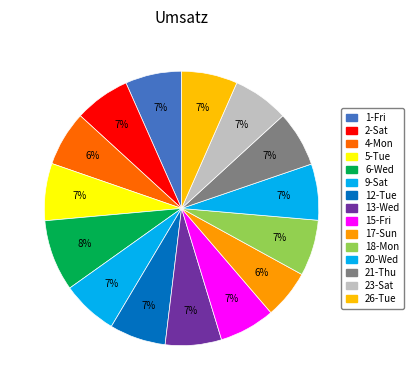

How many slices are in this pie chart?

15